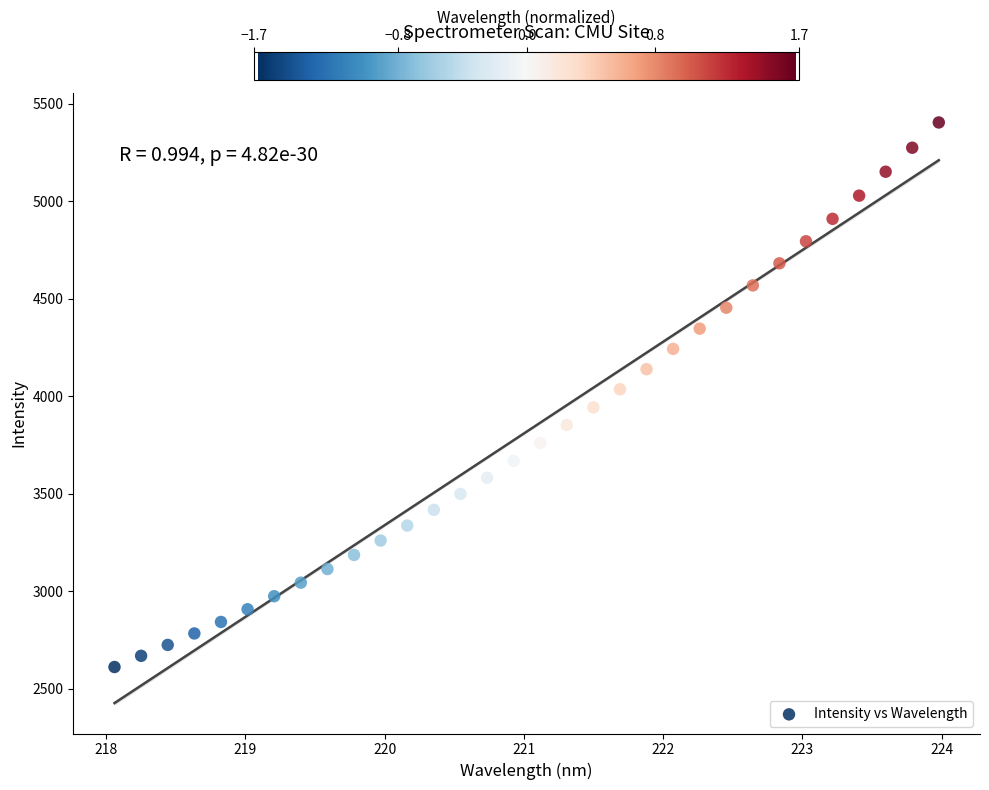

What is the range of Y values (max minus min)?

2792.6